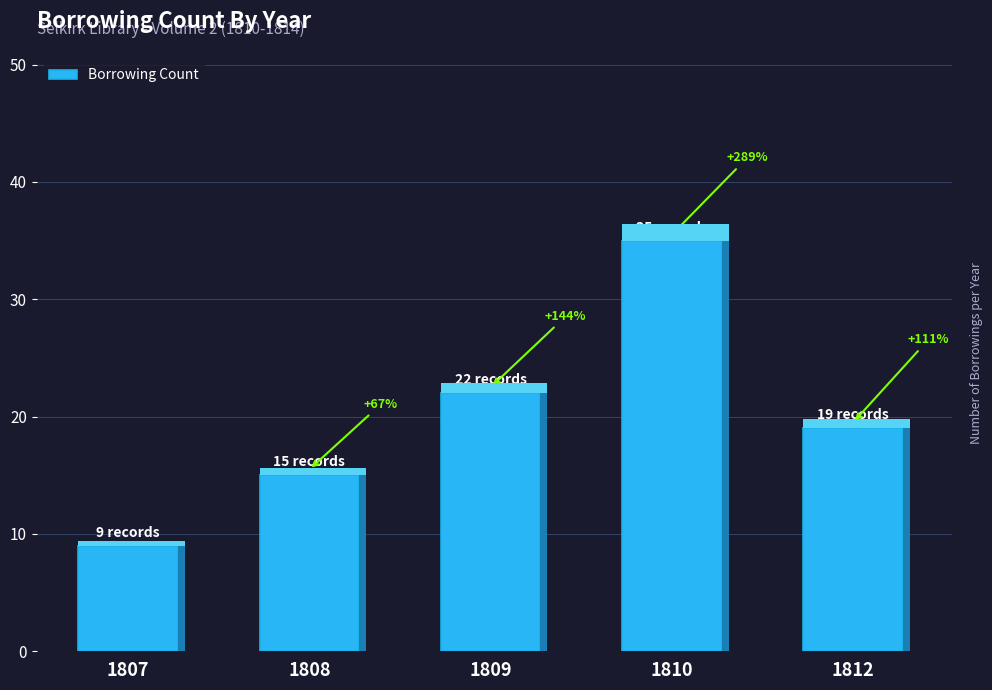

Reading right to left, transcribe all the data shown in this chart.

19	35	22	15	9